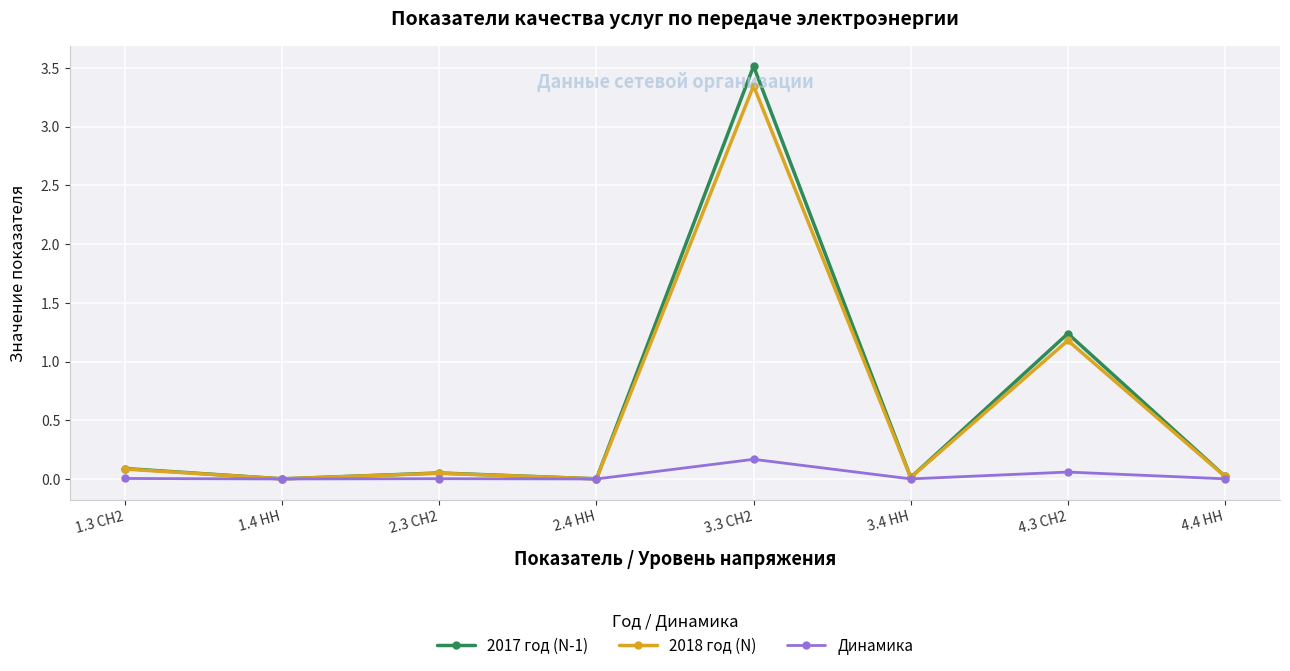

Is the value of 2017 год (N-1) at 2.3 СН2 greater than the value of 2018 год (N) at 1.4 НН?

Yes